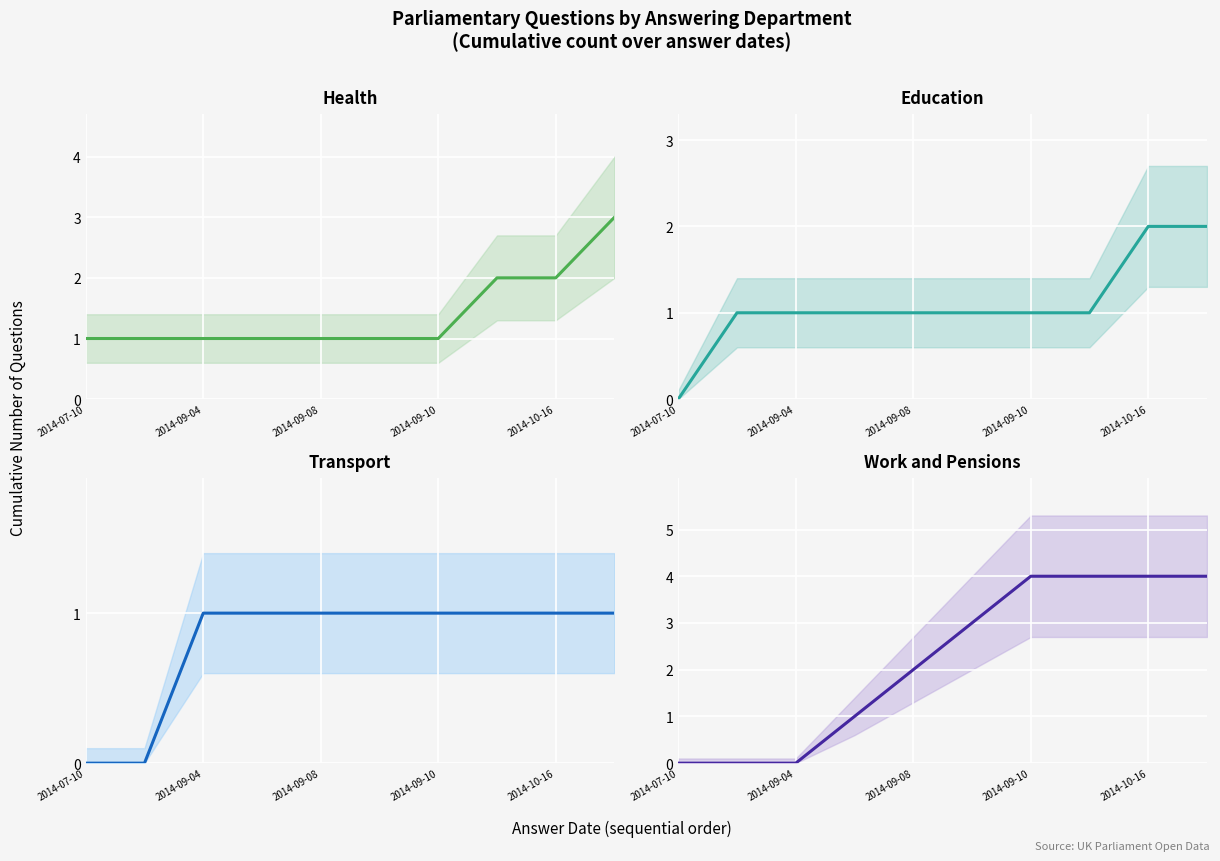

Reading left to right, list all the values displayed in this chart.

Health: 1	1	1	1	1	1	1	2	2	3
Education: 0	1	1	1	1	1	1	1	2	2
Transport: 0	0	1	1	1	1	1	1	1	1
Work and Pensions: 0	0	0	1	2	3	4	4	4	4